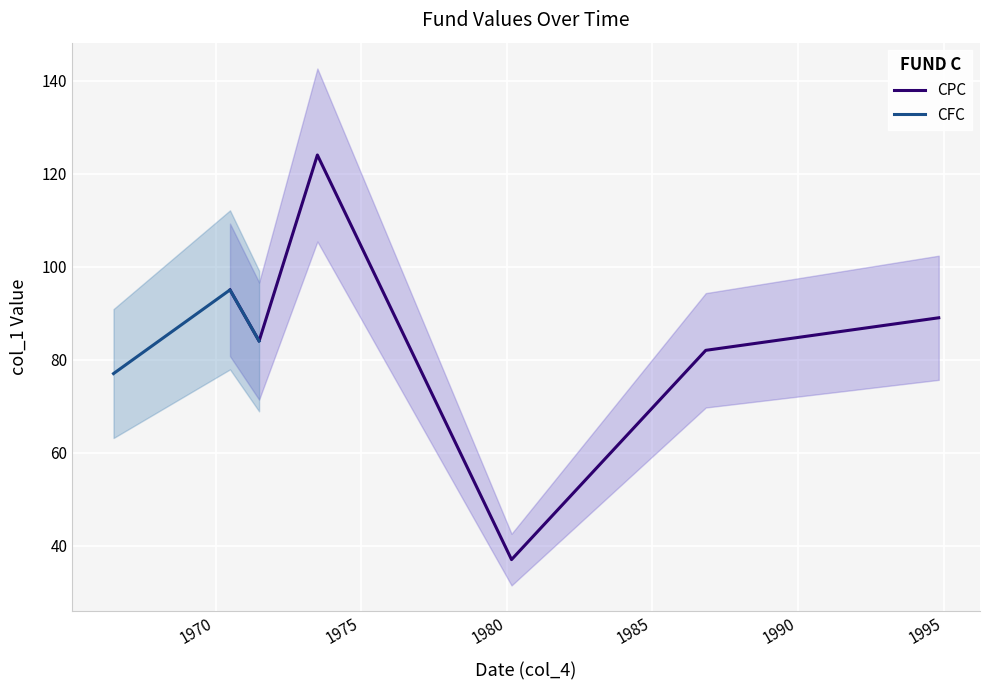

What is the greatest value displayed?

124